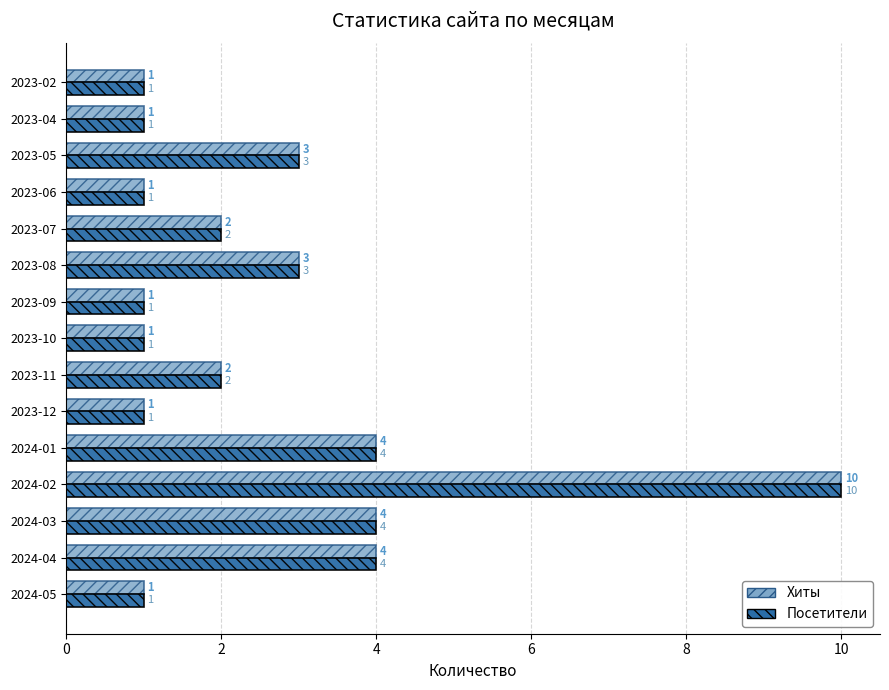

What is the approximate value of Хиты at 2024-02?

10